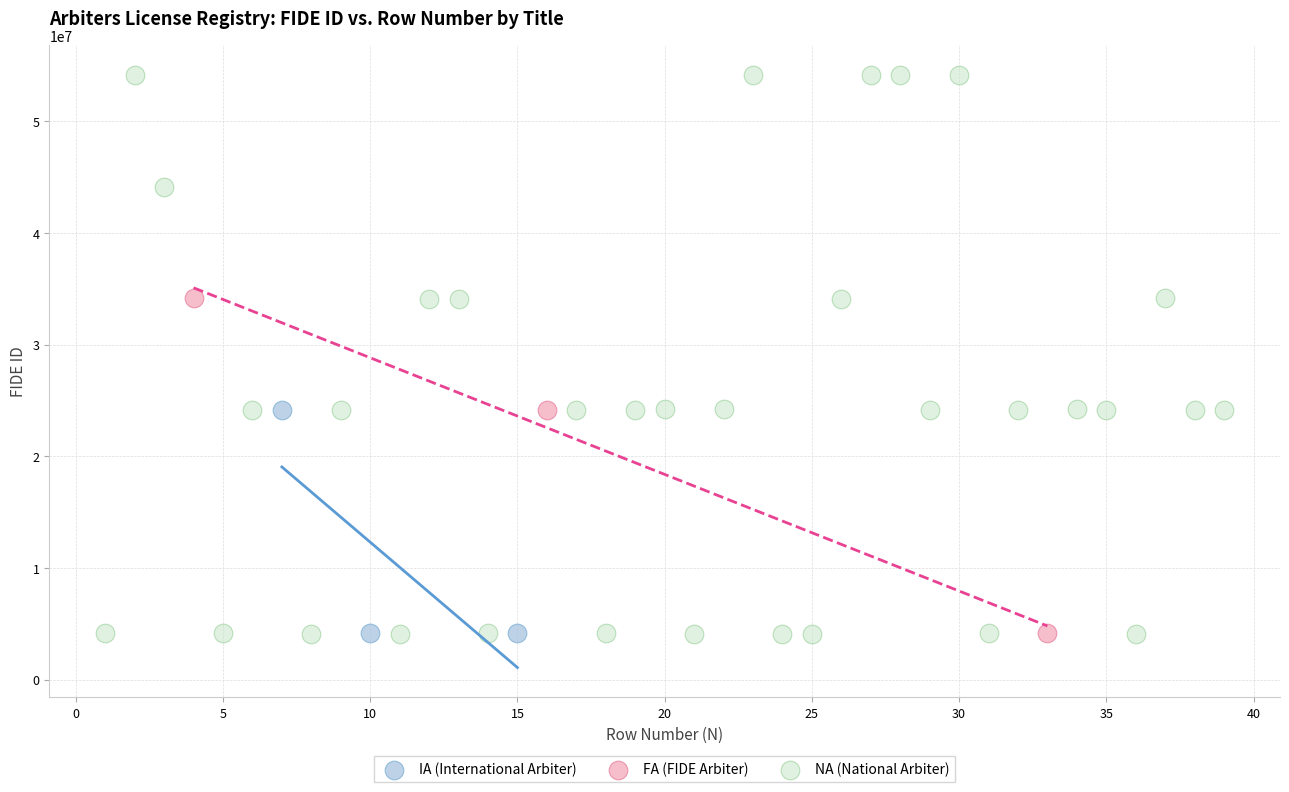

What are all the series names shown in the legend?

IA (International Arbiter), FA (FIDE Arbiter), NA (National Arbiter)